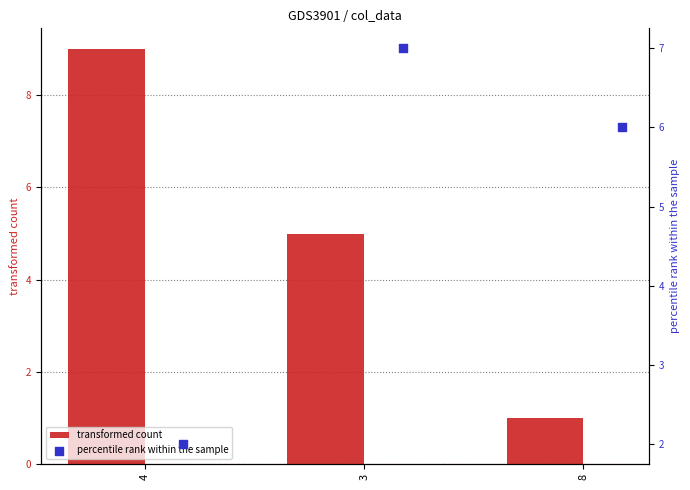

Which series has the largest Y range (max minus min)?

transformed count